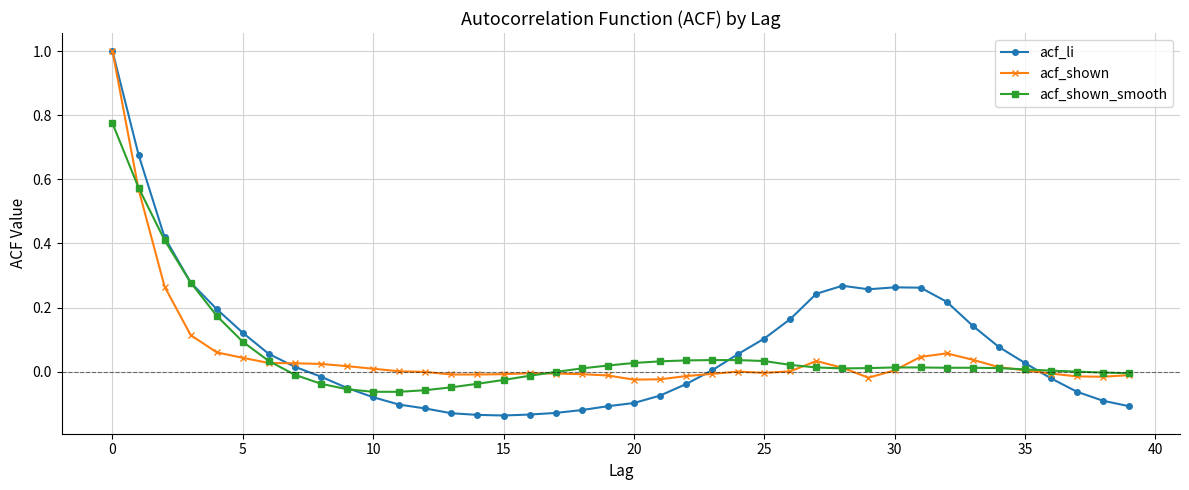

What is the maximum value shown in the chart?

1.0